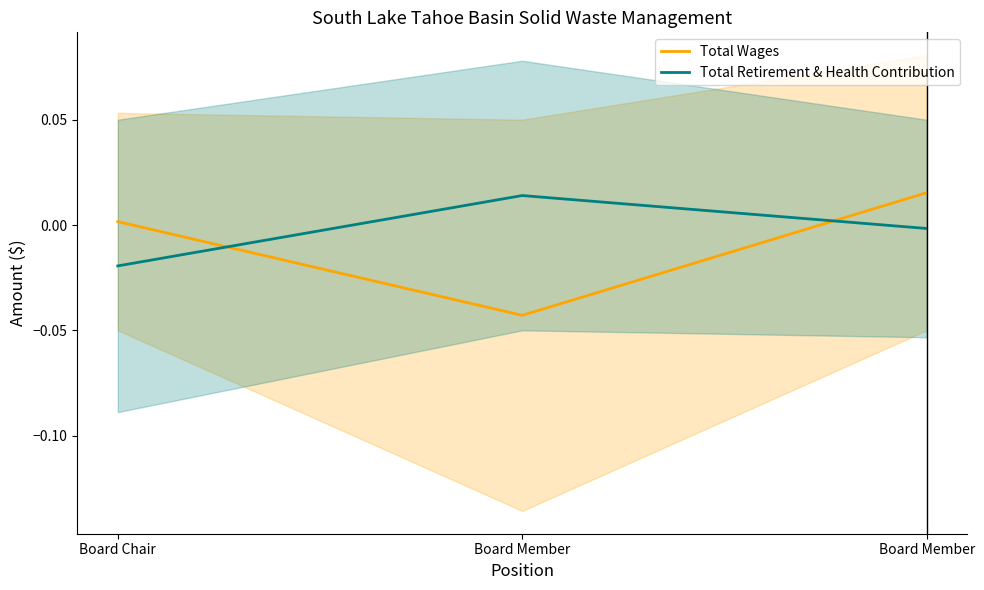

Rank the categories by Total Retirement & Health Contribution value from highest to lowest.

Board Member, Board Member, Board Chair